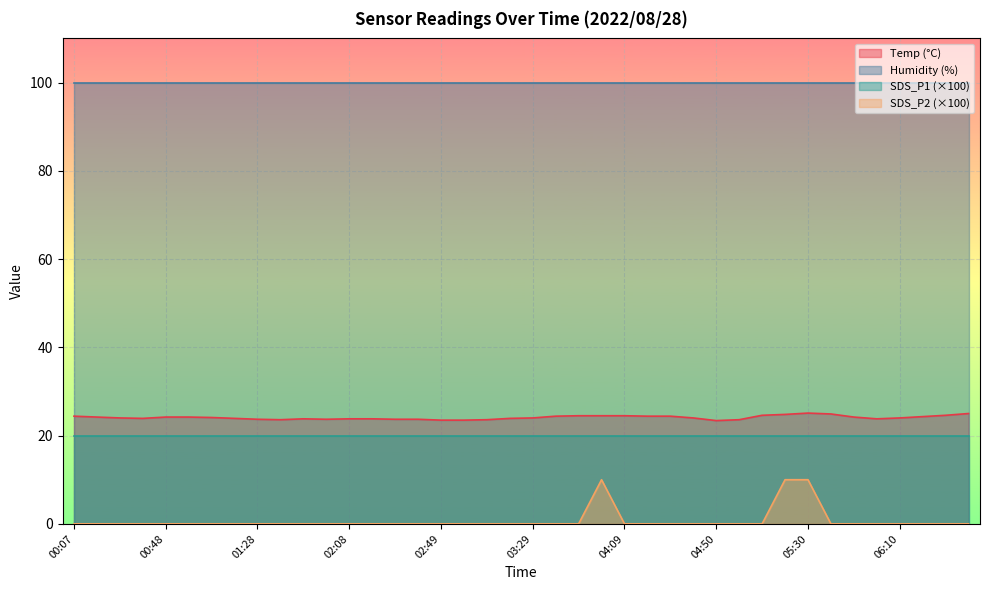

Does the chart display data point markers on the line(s)?

No